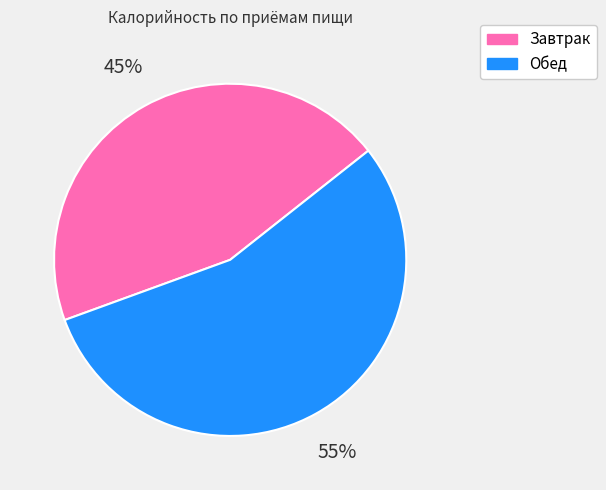

Rank the categories by value from highest to lowest.

Обед, Завтрак